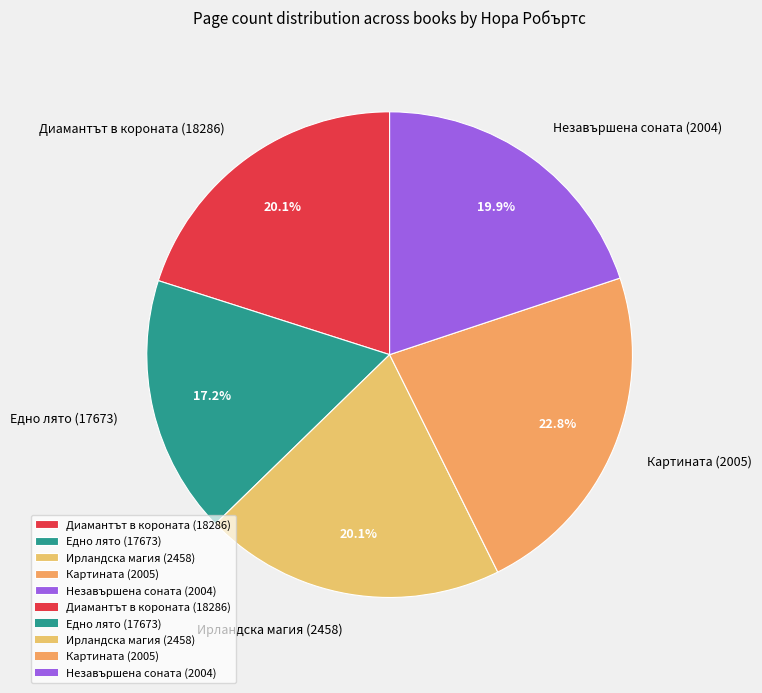

What is the largest slice in the pie chart?

Картината (2005)